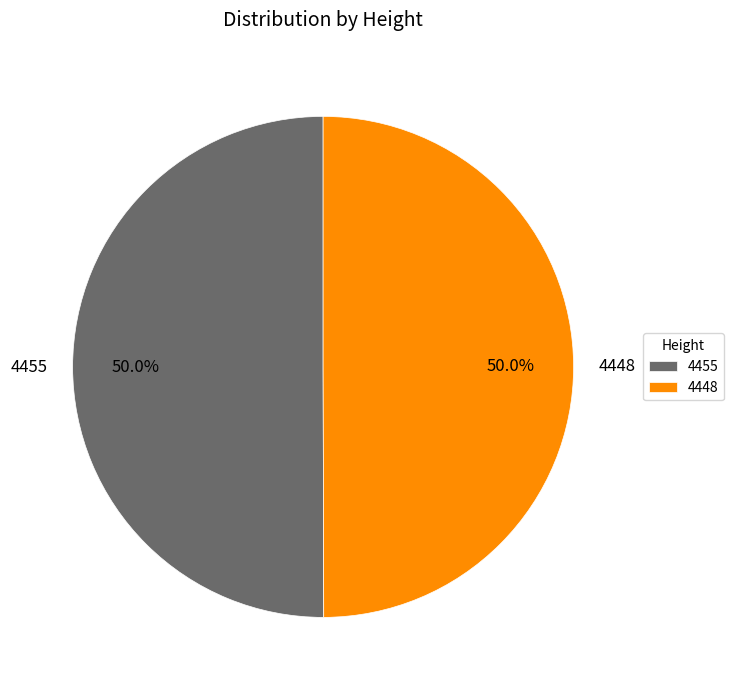

Approximately how many times larger is the value at 4455 compared to 4448?

1.0